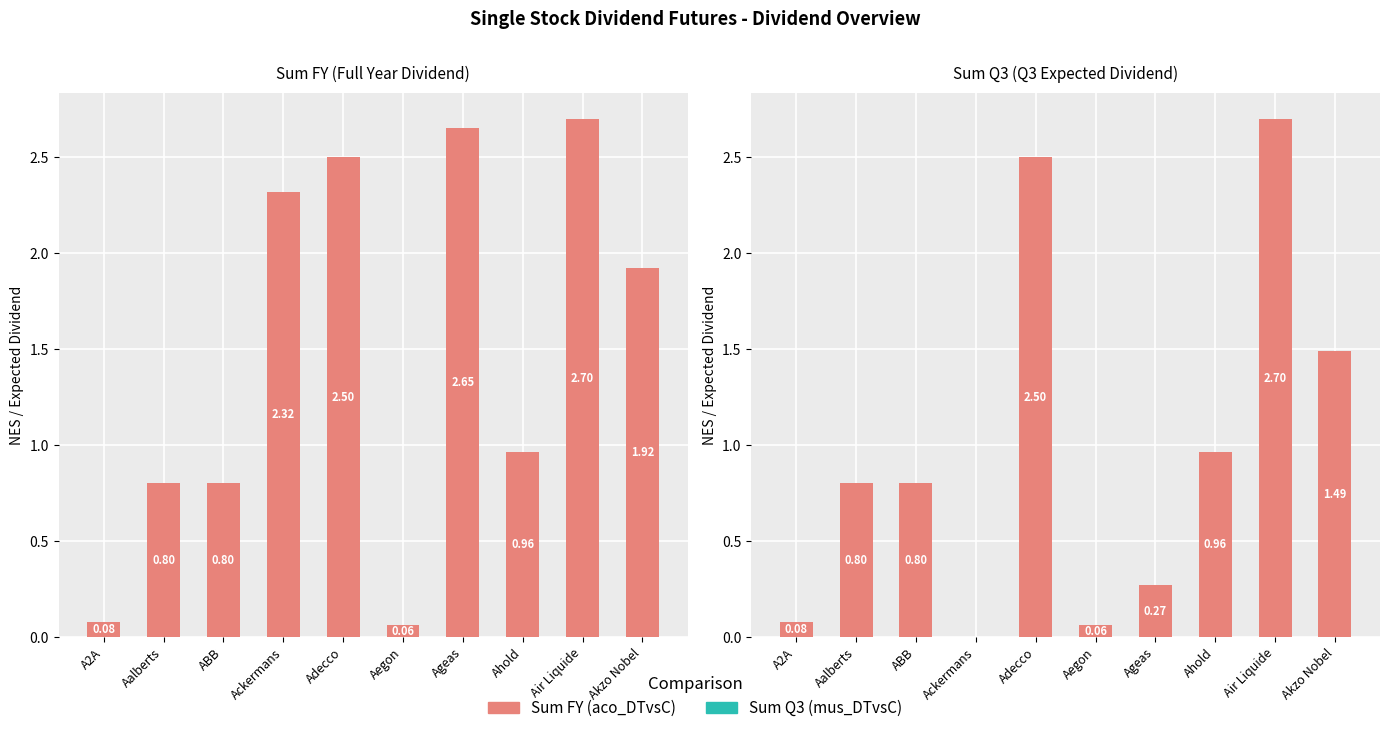

What is the value of the Sum FY bar at the 2nd from the left?

0.8